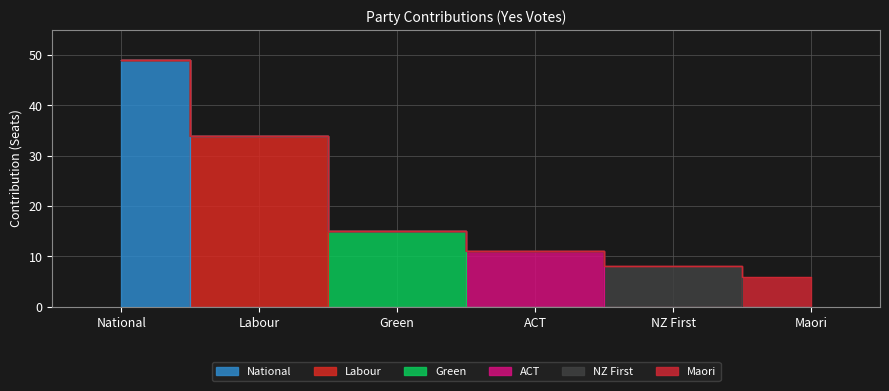

Rank the series at Maori from lowest to highest value.

National, Labour, Green, ACT, NZ First, Maori